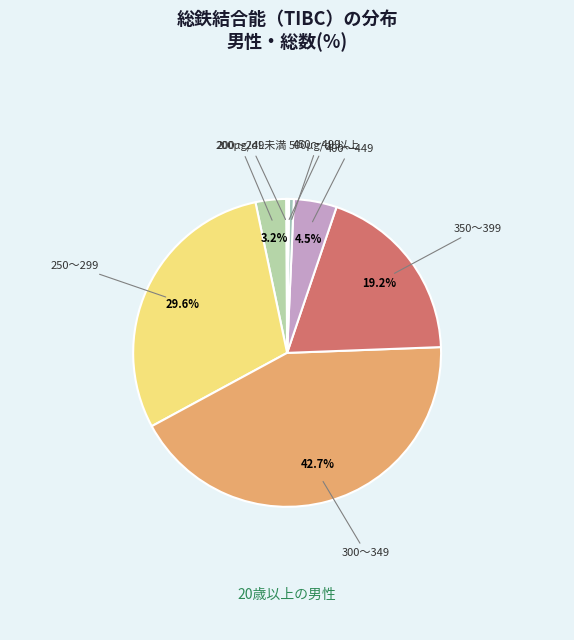

Do 250～299 and 350～399 together represent more than half of the pie?

No